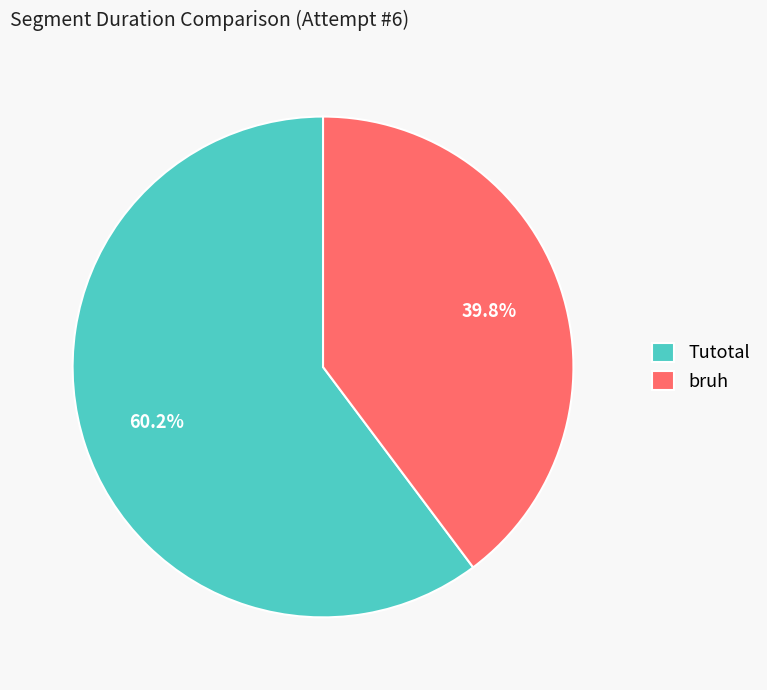

How many segments does this pie chart have?

2